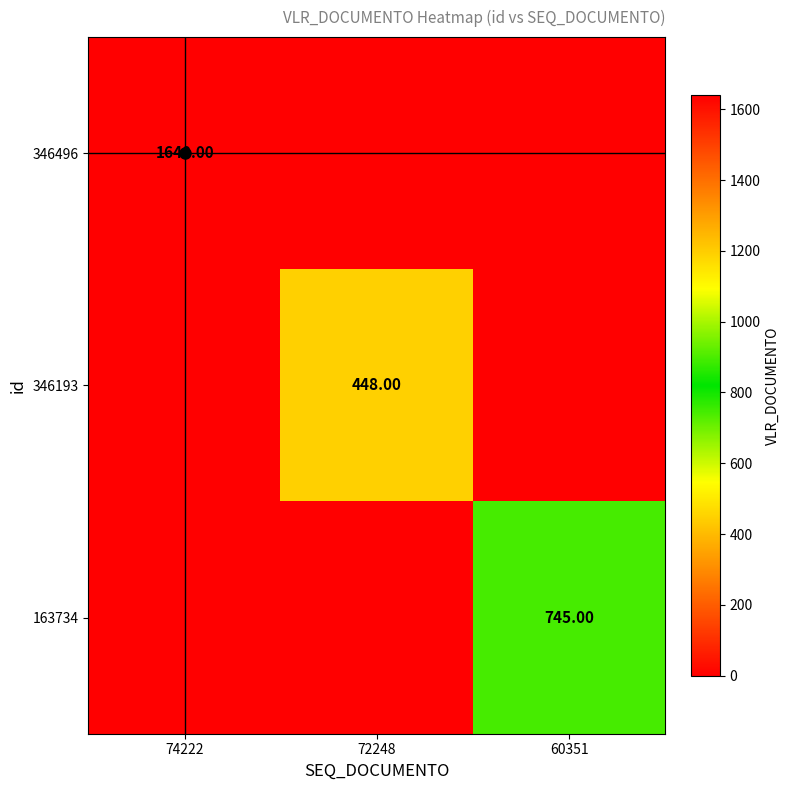

At which label does 346193 reach its minimum?

74222